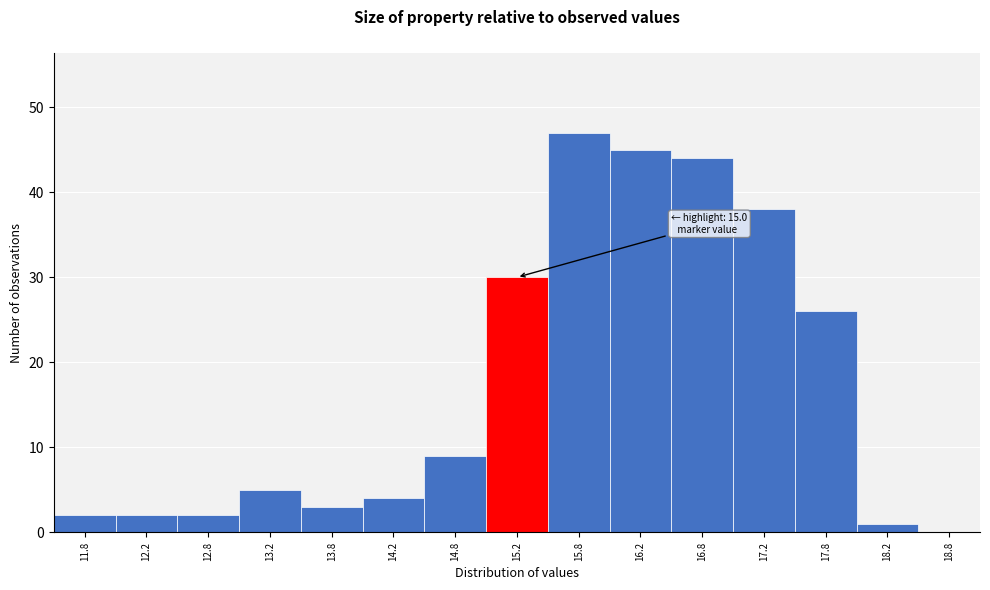

Over which range of the x-axis is the bar tallest?

15.5 to 16.0